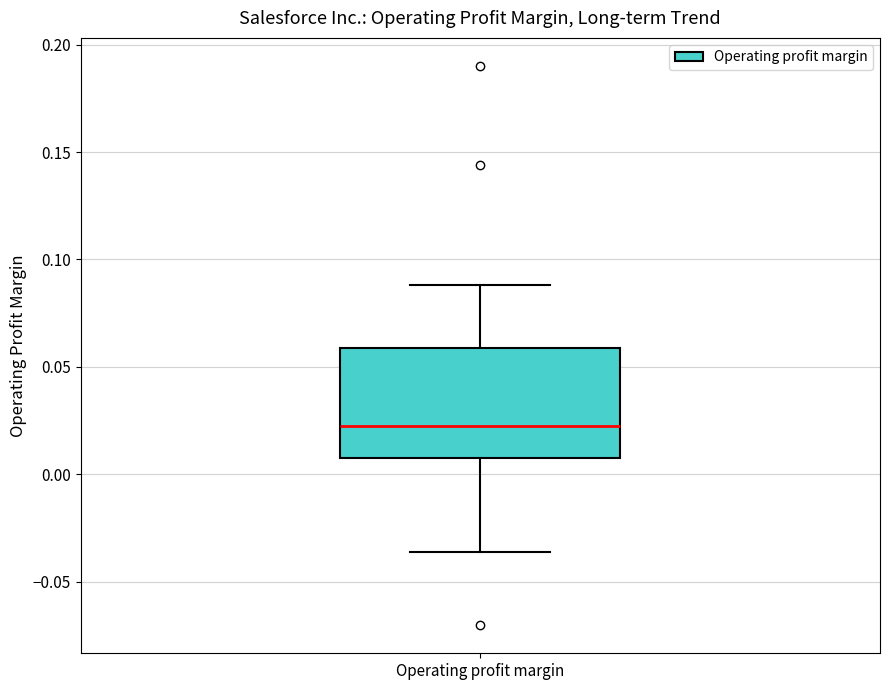

Where does the median line of the box for Operating profit margin sit on the y-axis? The values are not printed on the chart, so give them approximately, as read against the axis.

0.025